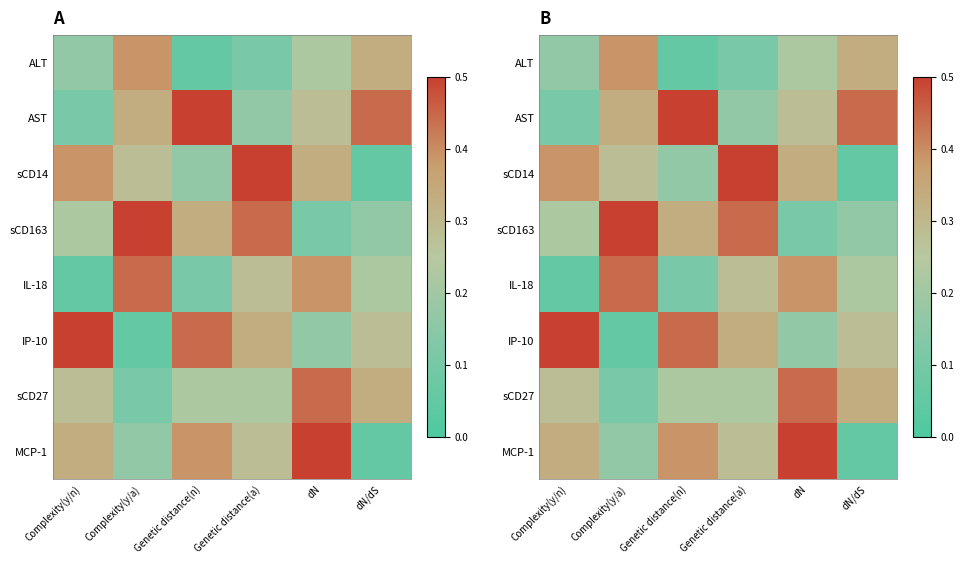

What value does the sCD14 series have at Genetic distance(n)?

0.2